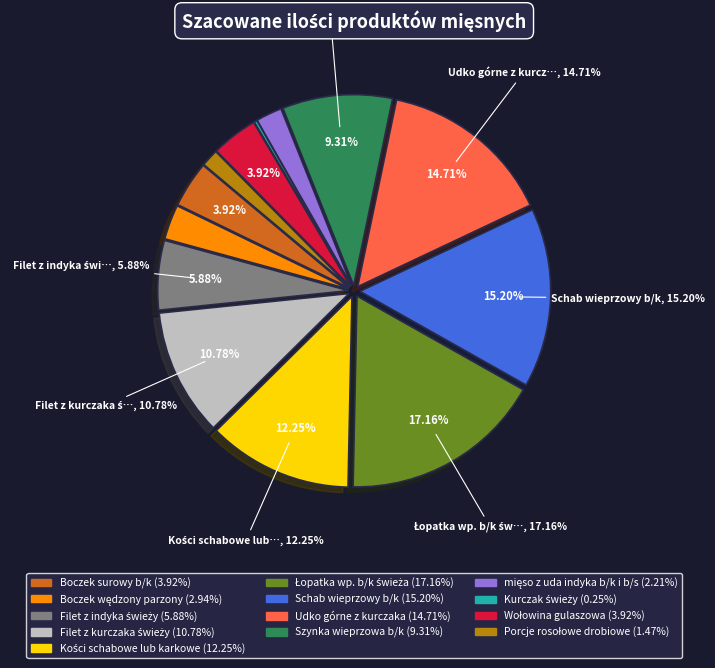

Which has a higher value, Kości schabowe lub karkowe or Boczek surowy b/k?

Kości schabowe lub karkowe